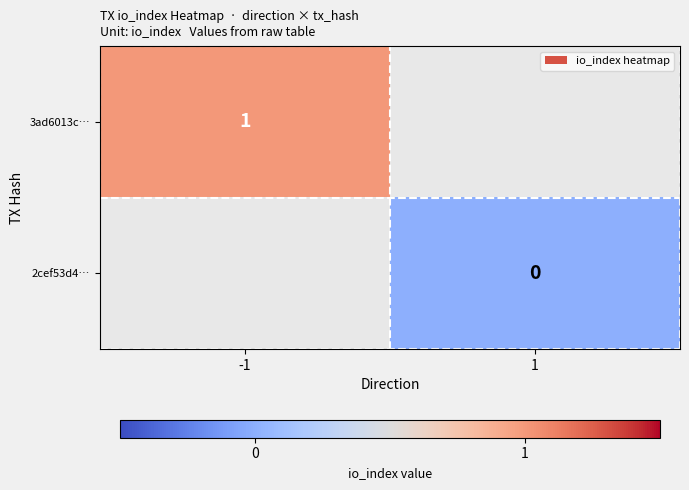

True or false: 3ad6013c… has a value of 1 at -1.

True